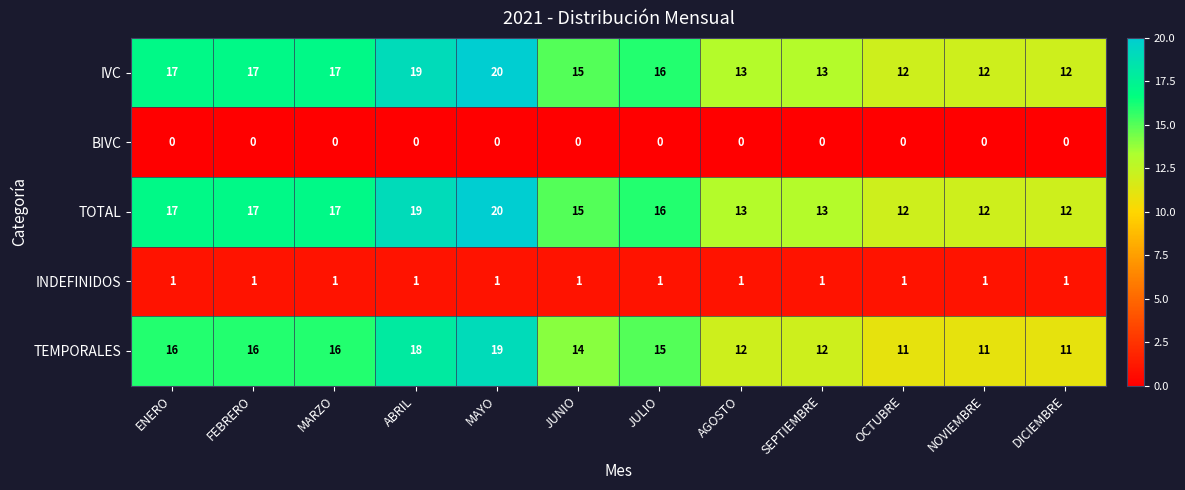

Is it true that TOTAL equals 24 at MARZO?

False